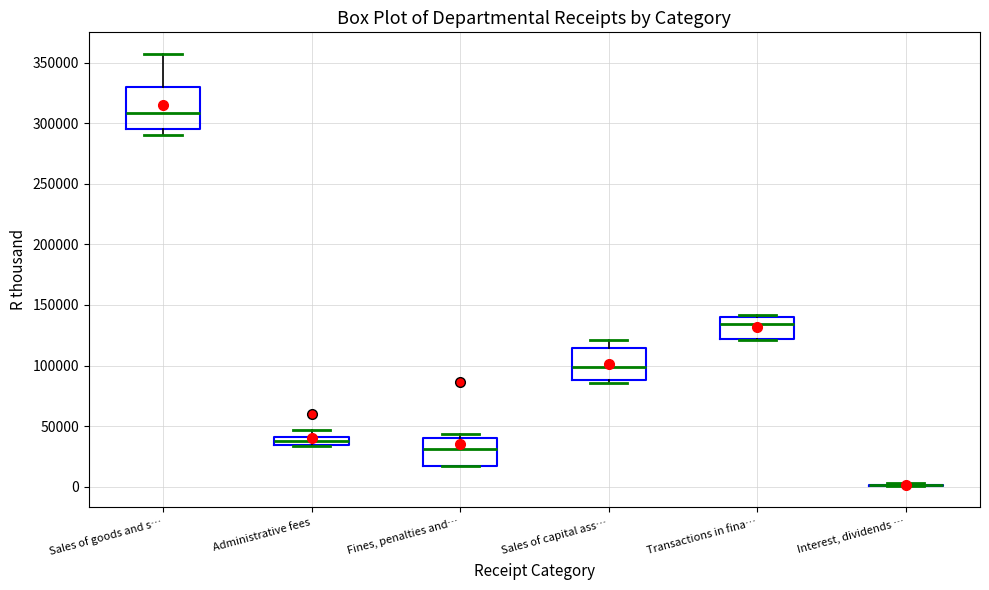

Comparing the boxes themselves (not the whiskers), which one is the tallest?

Sales of goods and s…